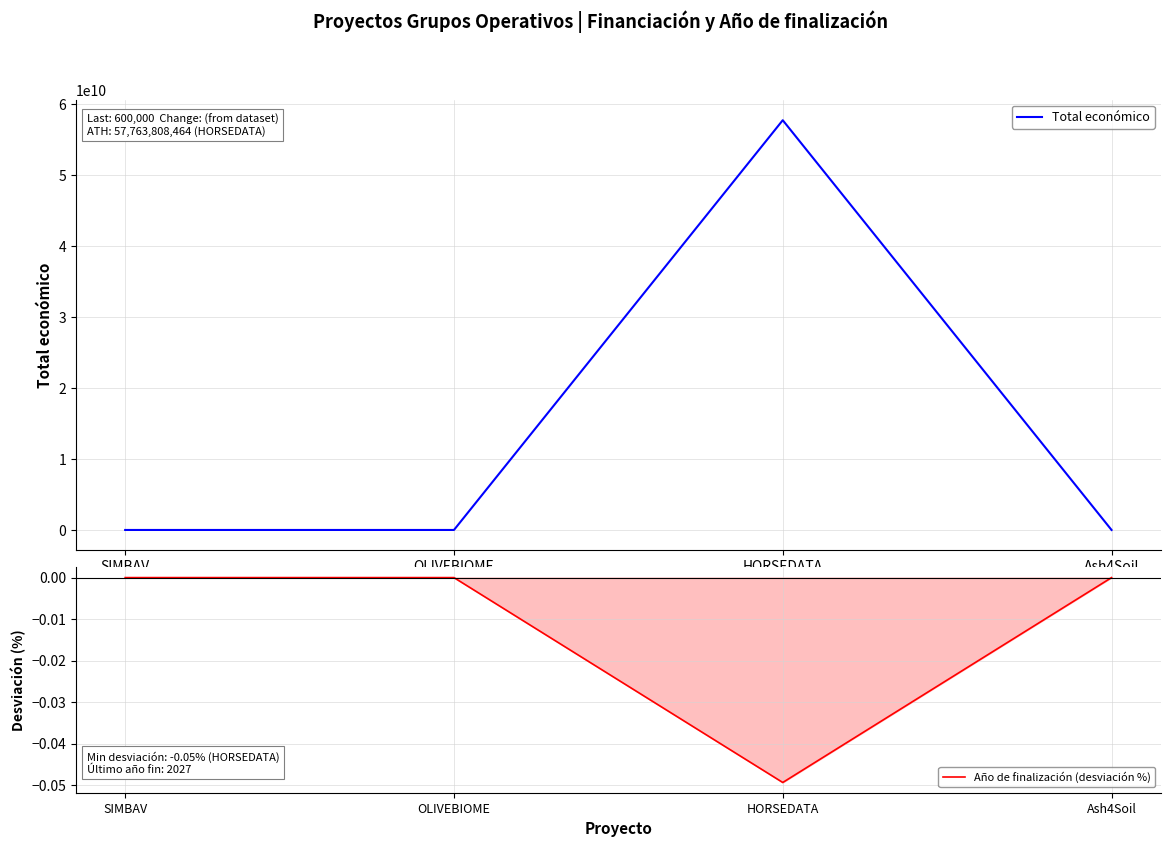

How many series are shown in this chart?

2